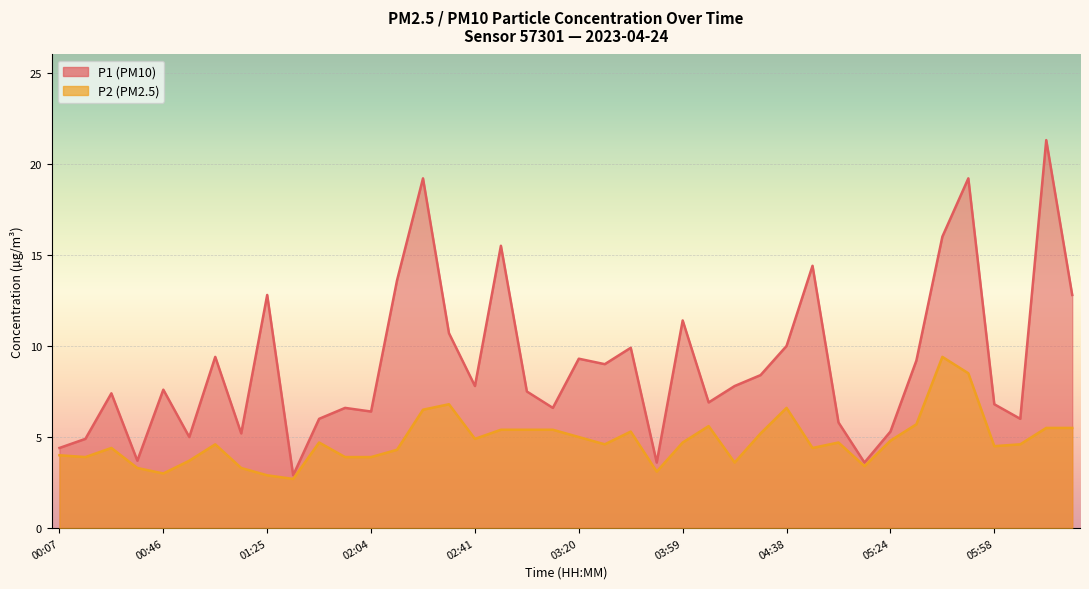

In P1, how many points are lower than both neighbors (excluding endpoints)?

12